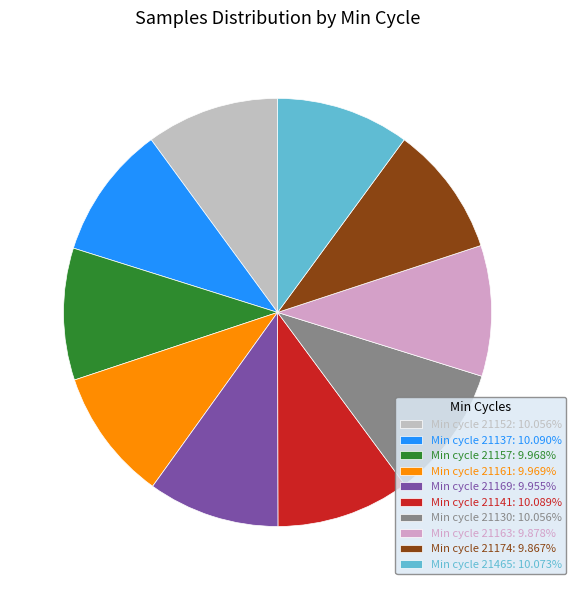

Is there a majority slice in this chart?

No